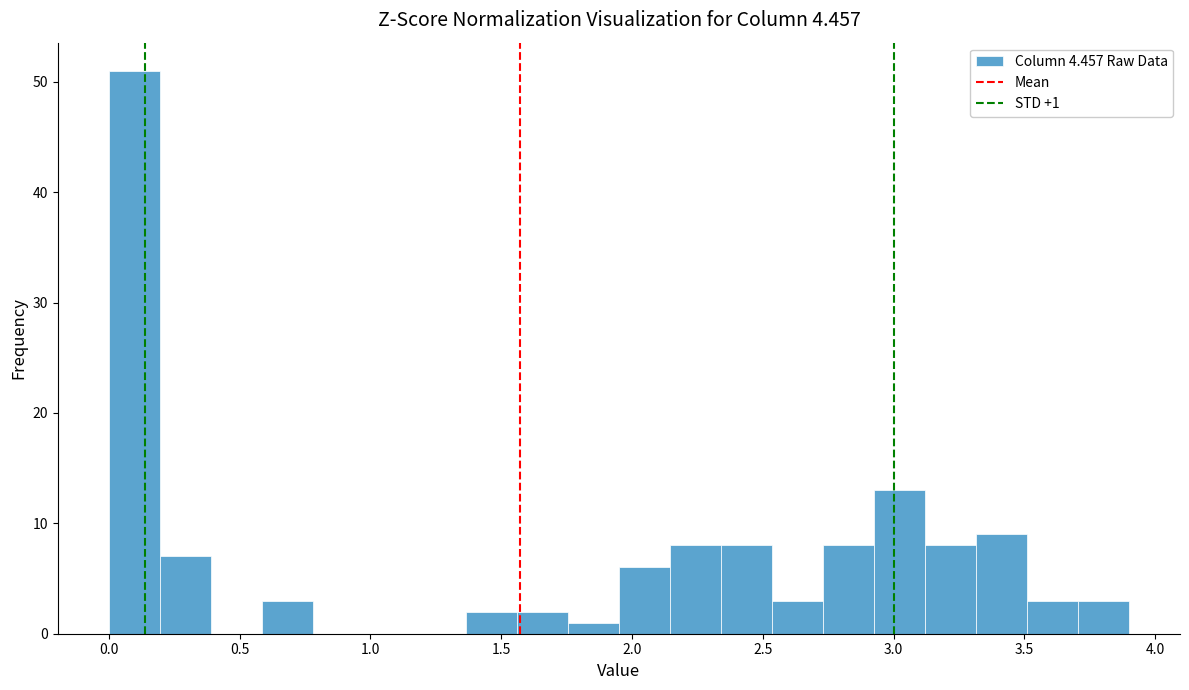

Read against the x-axis, roughly where is the centre of the tallest bar?

0.10